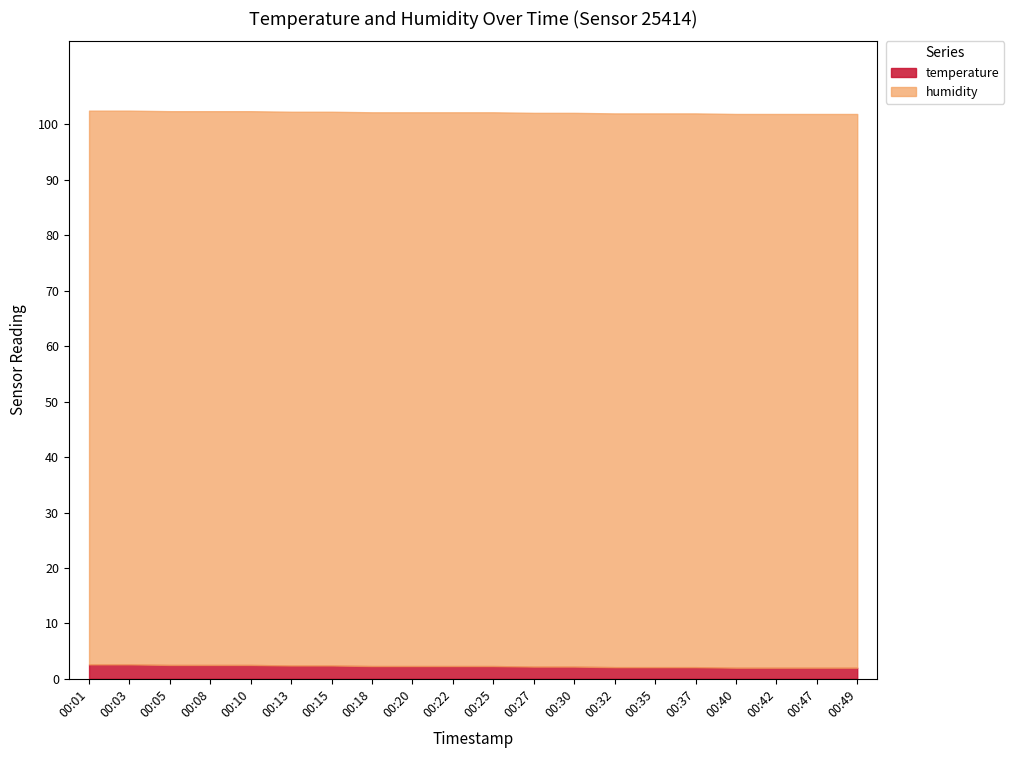

What is the difference between the highest and lowest values at 00:15?

97.5